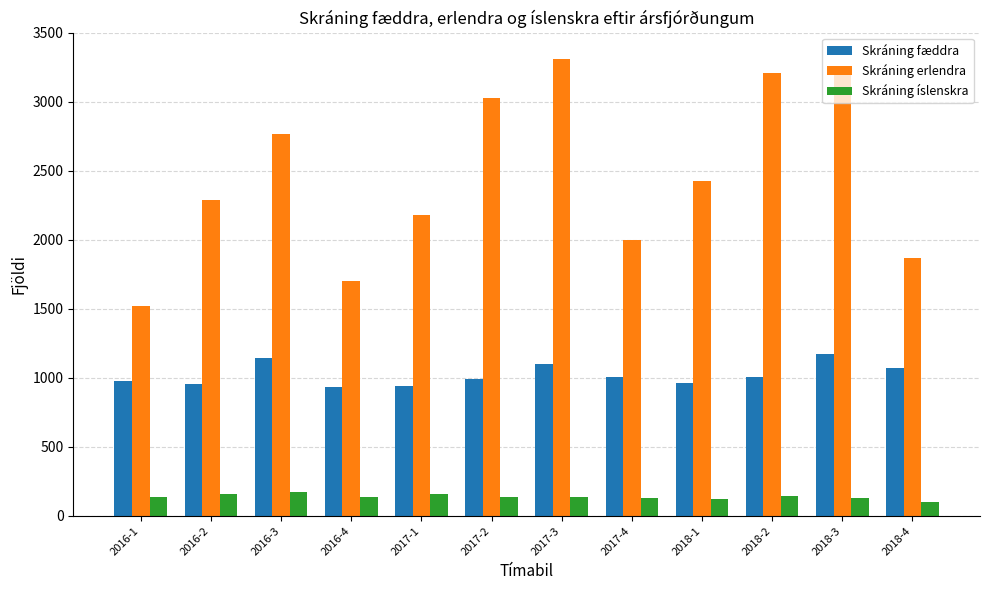

How many data points in Skráning erlendra are less than 2429?

6